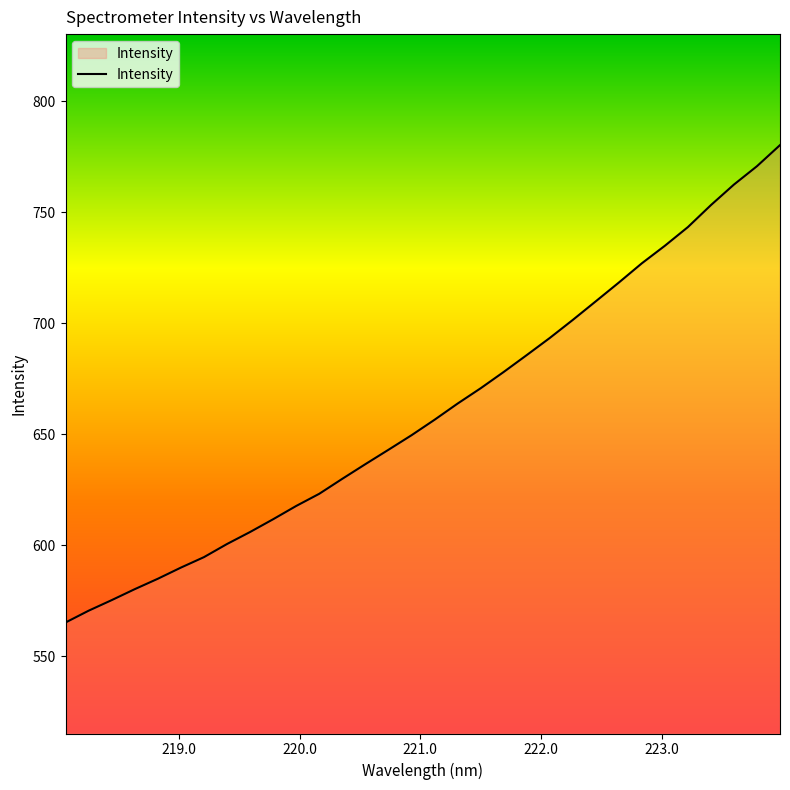

What is the average value?

660.3